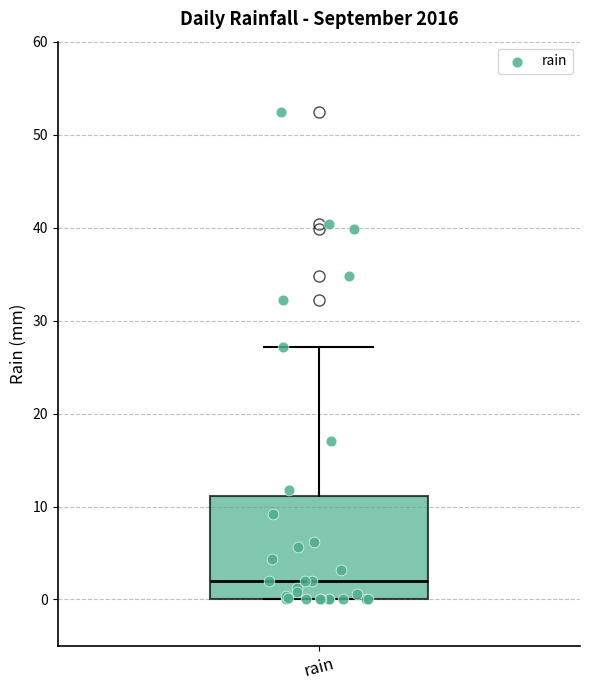

Read this box plot against the y-axis: the position of the median line, the range covered by the box, and the ends of both whiskers. The values are not printed on the chart, so give them approximately, as read against the axis.

median 2, box 0 to 11, whiskers 0 to 27